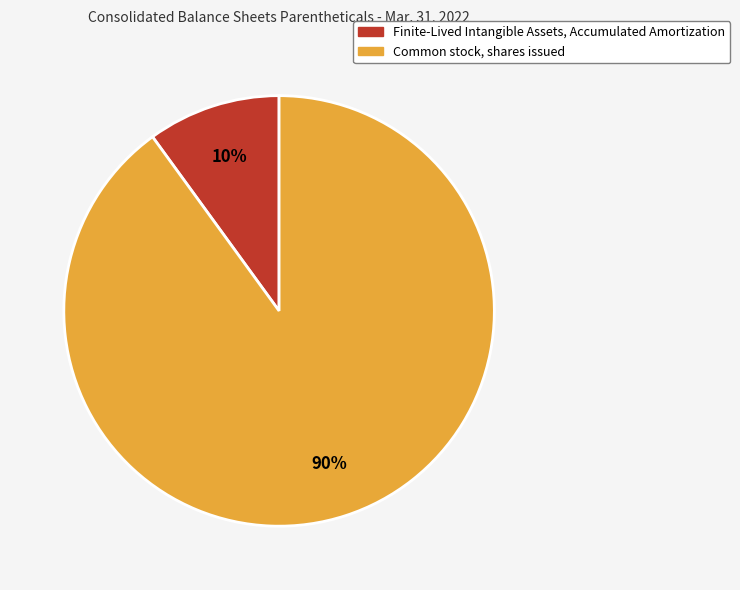

Is Common stock, shares issued the majority of the pie?

Yes